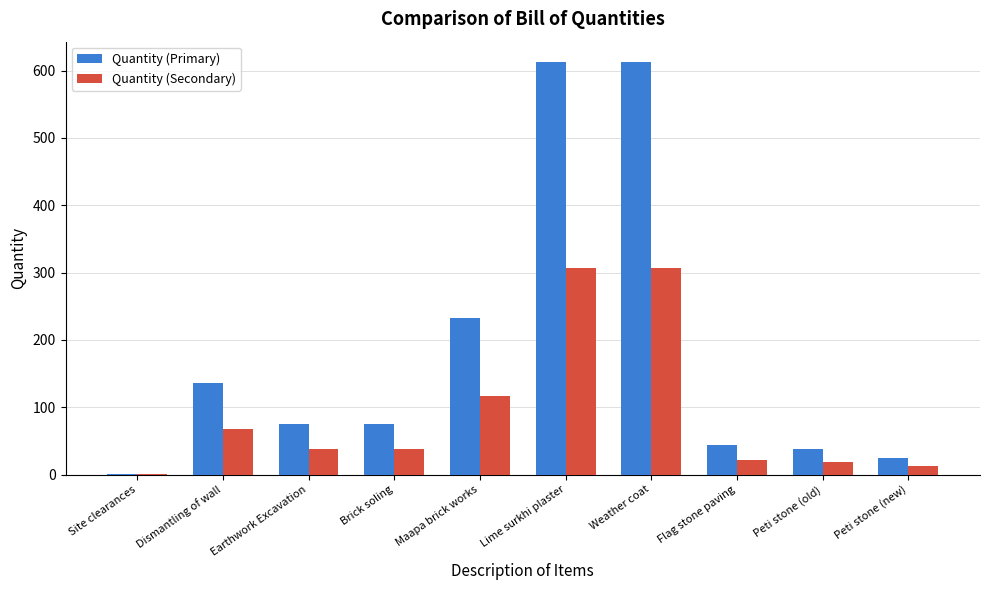

Which series has the largest range (max minus min)?

Quantity (Primary)